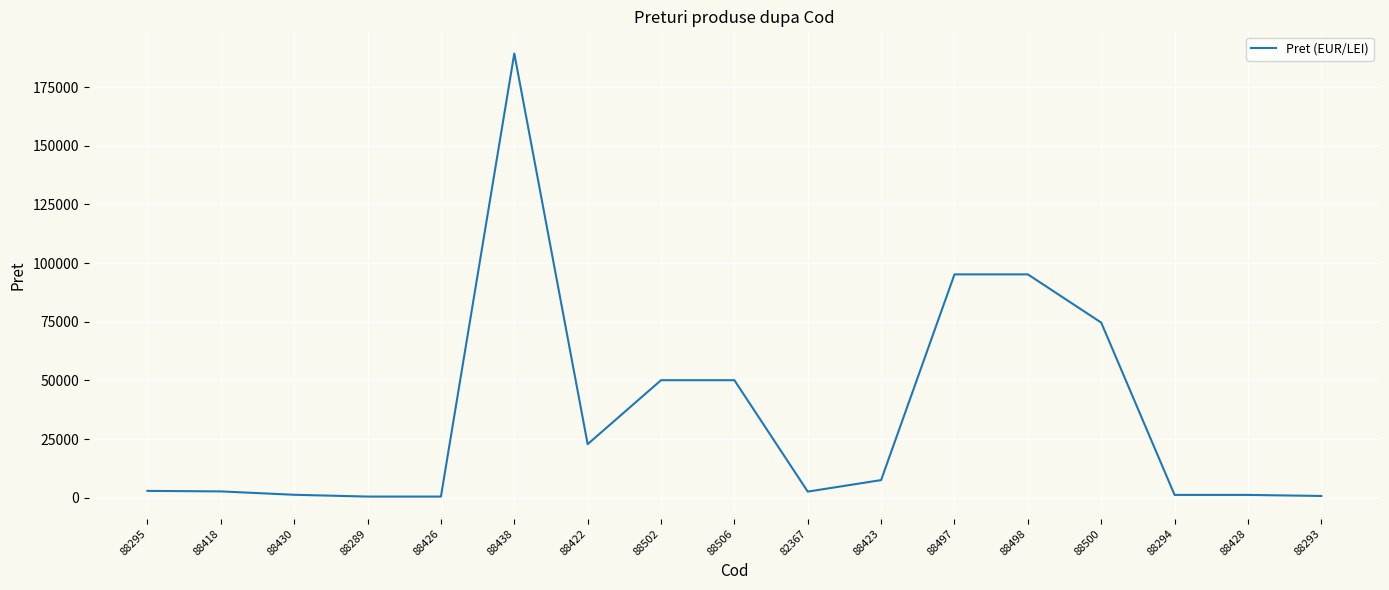

Which label corresponds to the largest value in the chart?

88438